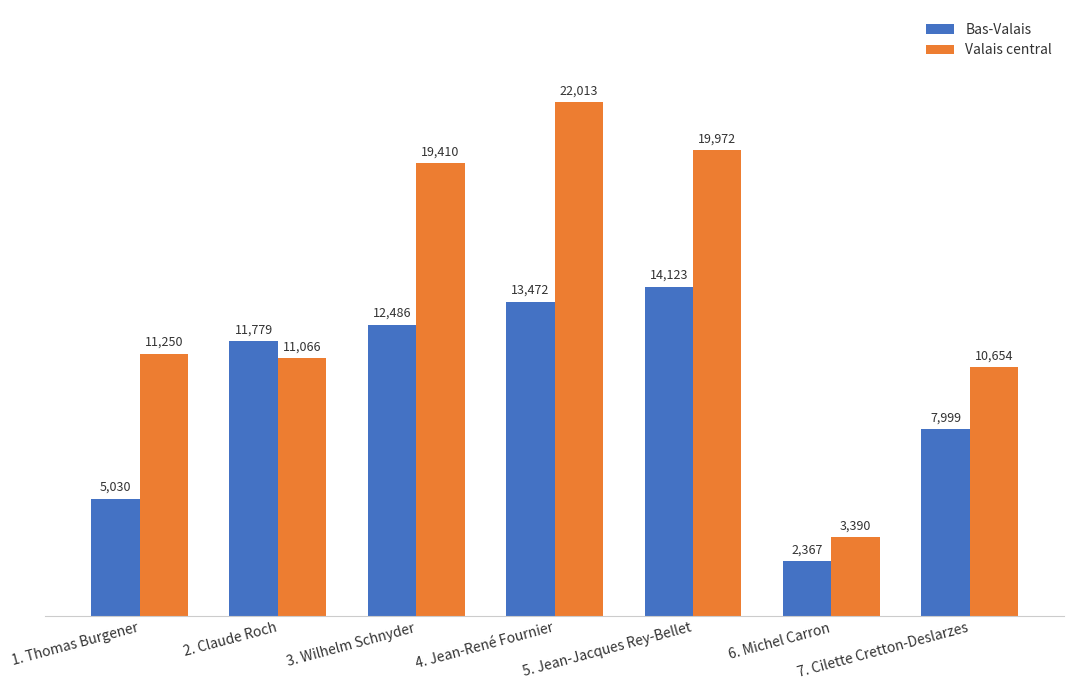

What is the highest value of the Valais central series?

22013